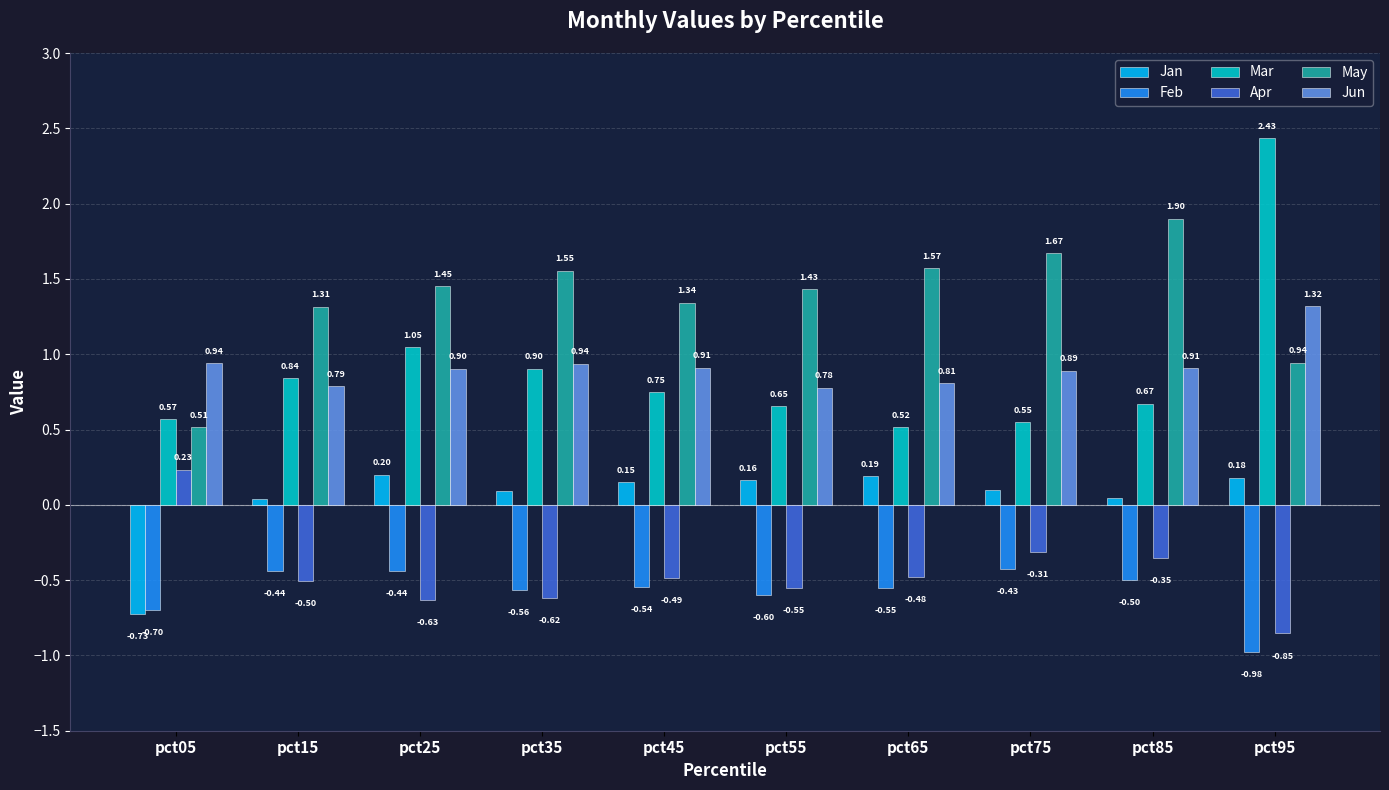

What is the difference between the highest and lowest values at pct25?

2.1